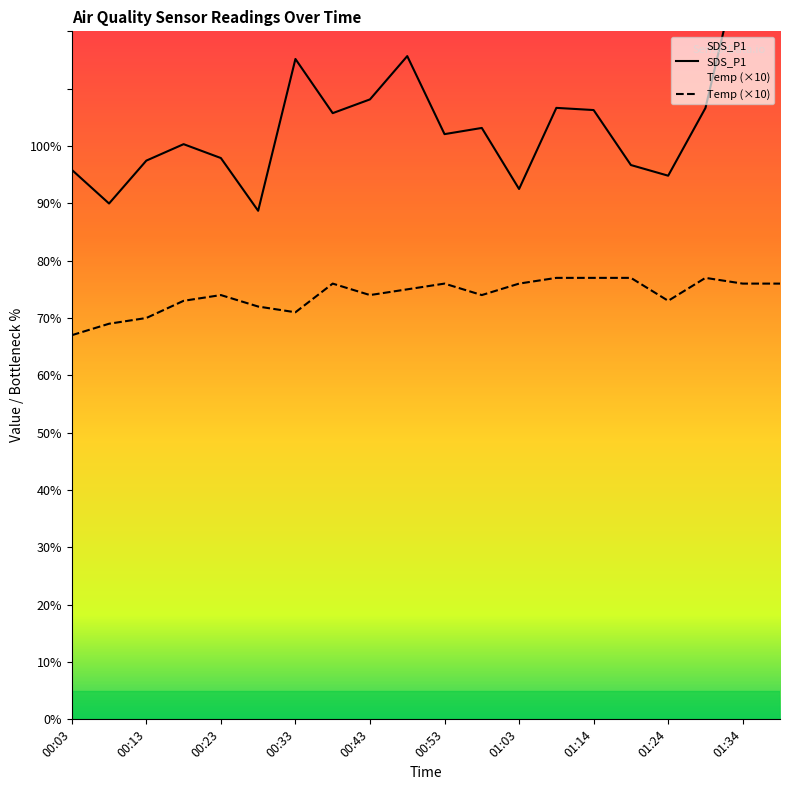

Does the chart have visible grid lines?

No